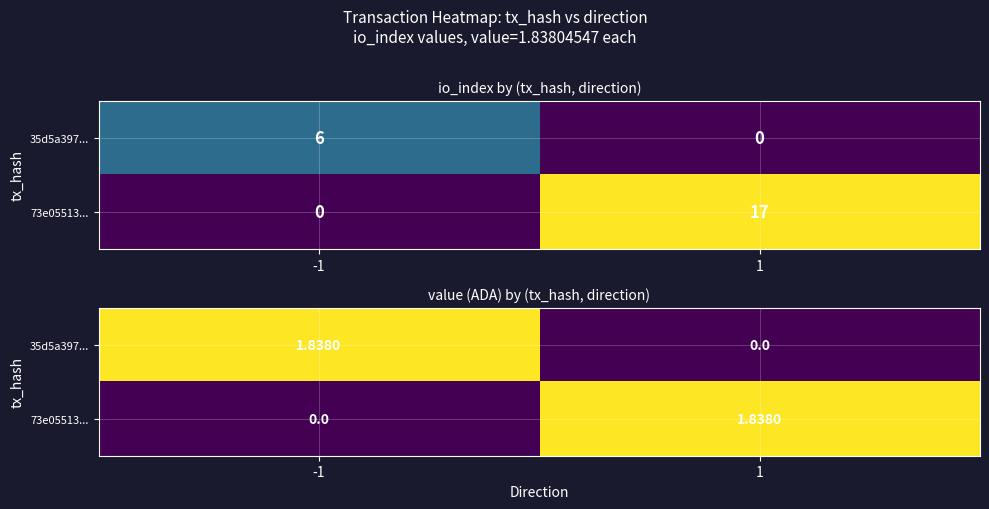

Between -1 and 1, which is larger?

-1